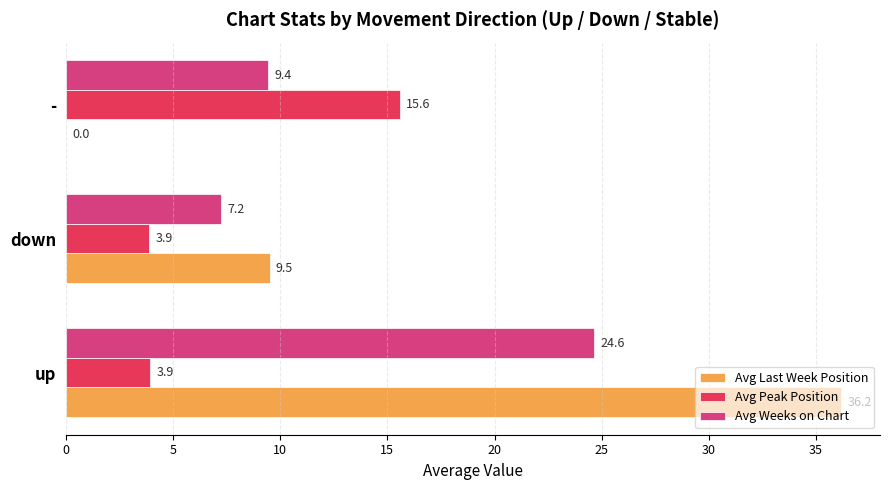

Which label corresponds to the largest value in the chart?

up